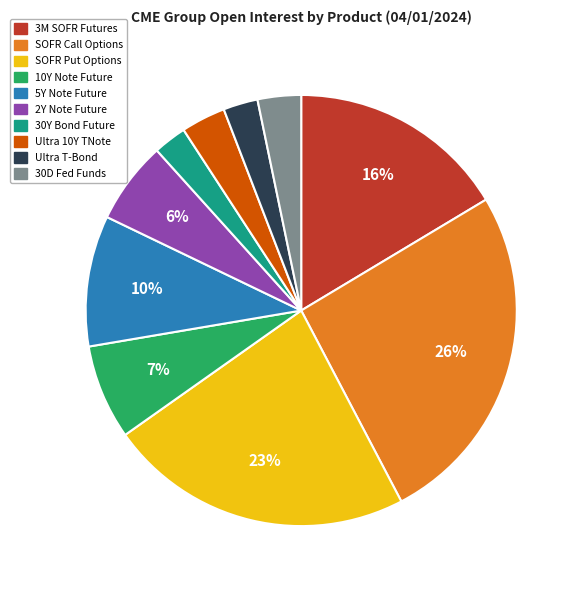

Count the number of slices in the pie.

10